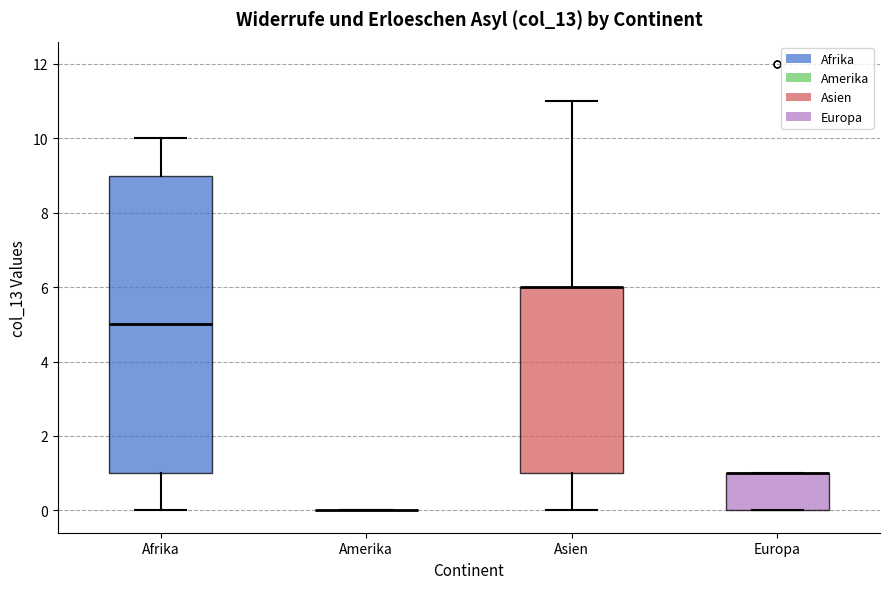

Where is the upper edge of the box for Afrika on the y-axis? The values are not printed on the chart, so give them approximately, as read against the axis.

9